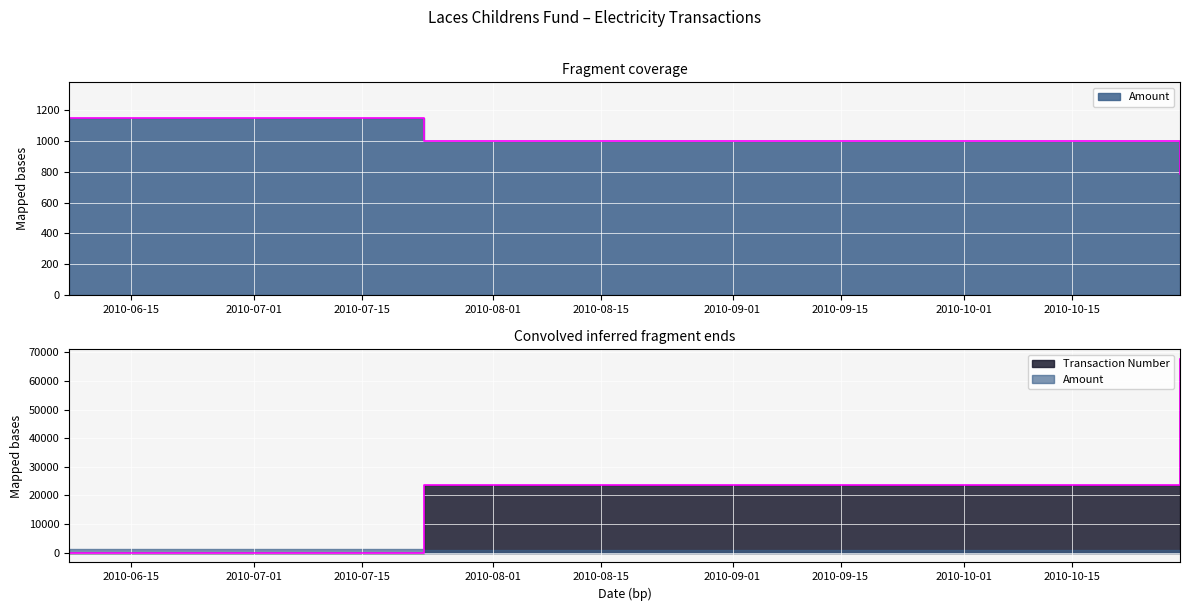

What is the sum of all Amount values?

2931.6